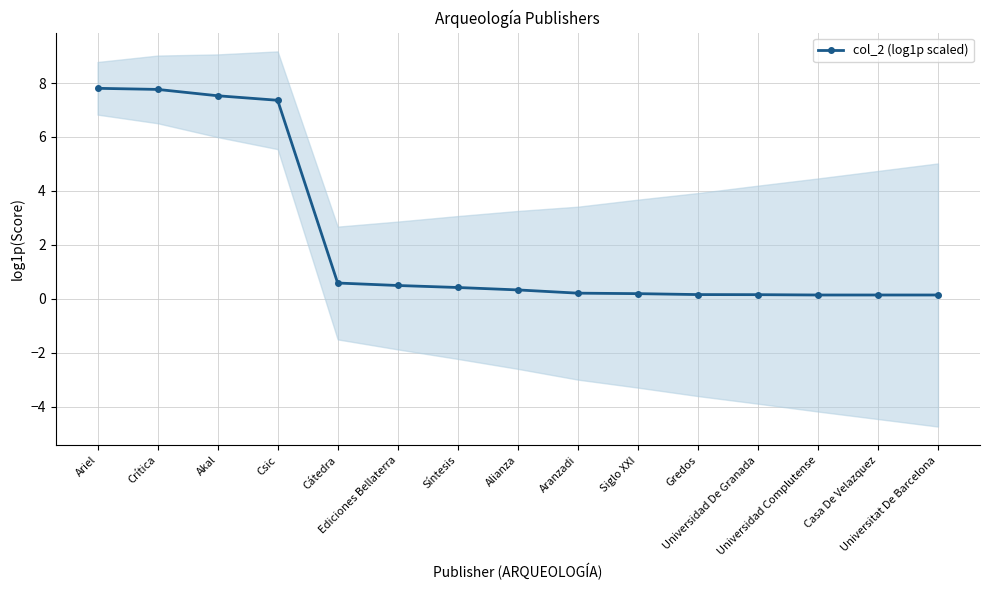

Reading right to left, what are all the values shown in this chart?

0.1	0.1	0.1	0.1	0.2	0.2	0.2	0.3	0.4	0.5	0.6	7.4	7.5	7.8	7.8